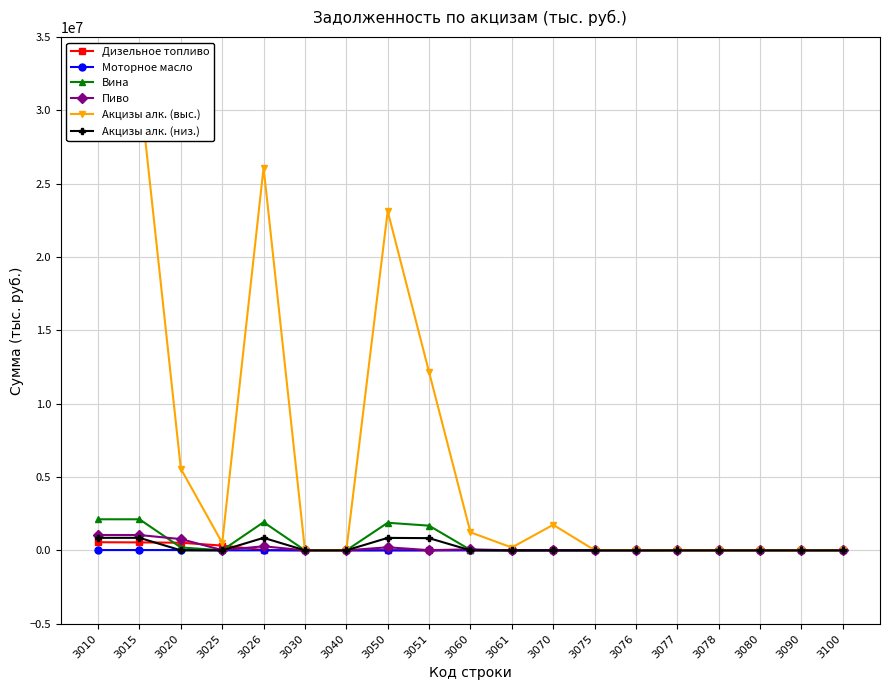

List the series in order of their peak value, highest first.

Акцизы алк. (выс.), Вина, Пиво, Акцизы алк. (низ.), Дизельное топливо, Моторное масло